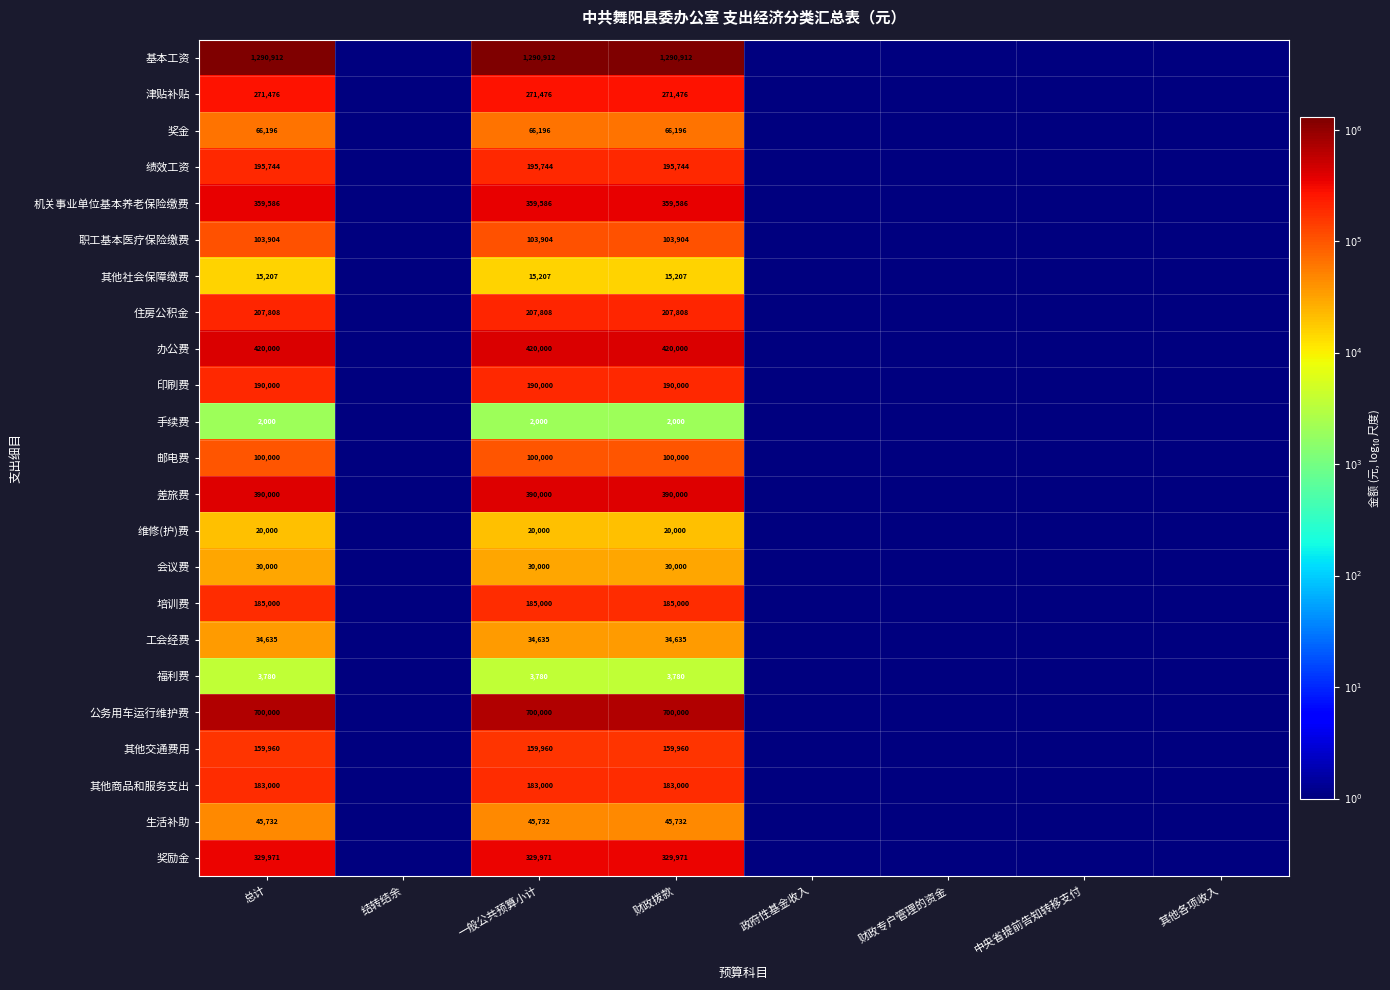

Rank the series at 一般公共预算小计 from lowest to highest value.

手续费, 福利费, 其他社会保障缴费, 维修(护)费, 会议费, 工会经费, 生活补助, 奖金, 邮电费, 职工基本医疗保险缴费, 其他交通费用, 其他商品和服务支出, 培训费, 印刷费, 绩效工资, 住房公积金, 津贴补贴, 奖励金, 机关事业单位基本养老保险缴费, 差旅费, 办公费, 公务用车运行维护费, 基本工资